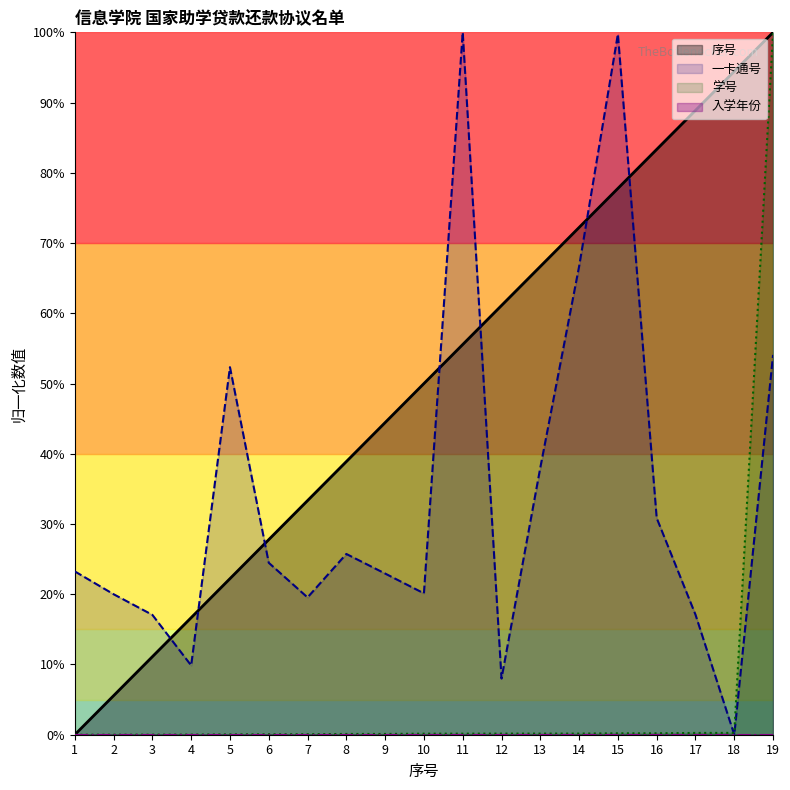

Rank the series at 2 from highest to lowest value.

一卡通号_line, 序号_line, 学号_line, 入学年份_line